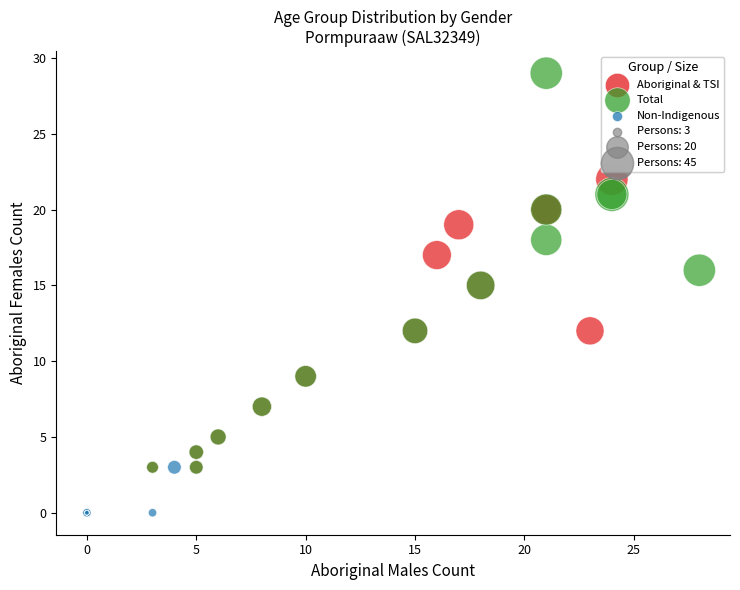

Which series has the widest spread of Y values?

Total